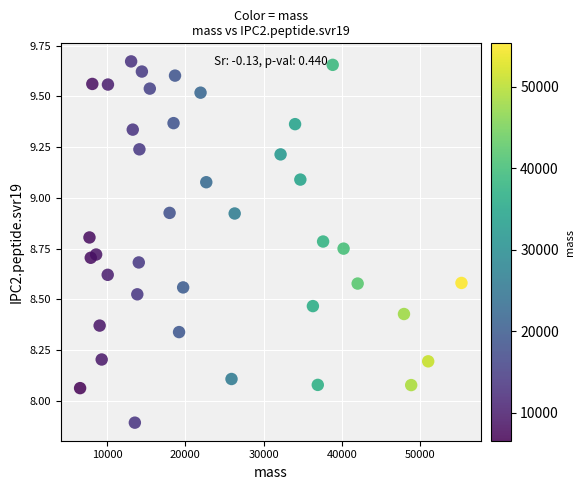

What is the range of X values (max minus min)?

48724.4